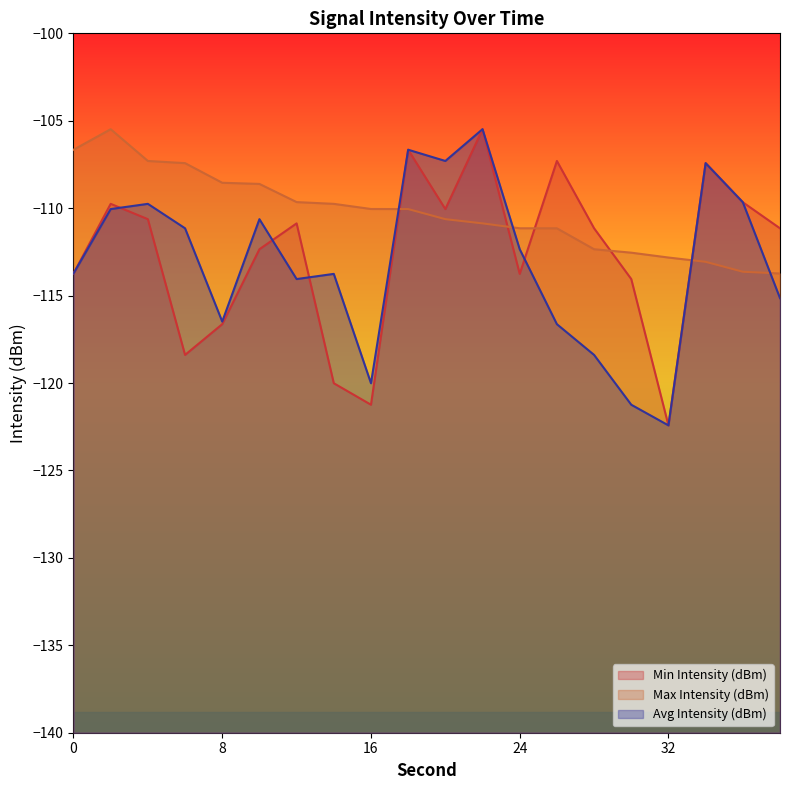

In Max Intensity (dBm), how many points are higher than both neighbors (excluding endpoints)?

1